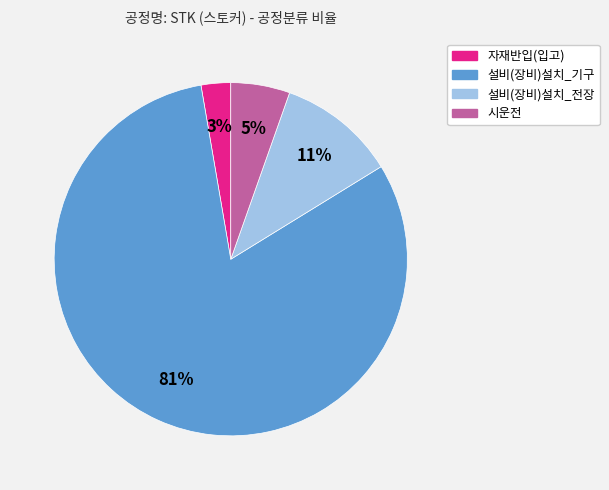

What percentage is the 시운전 slice, to the nearest percent?

5%